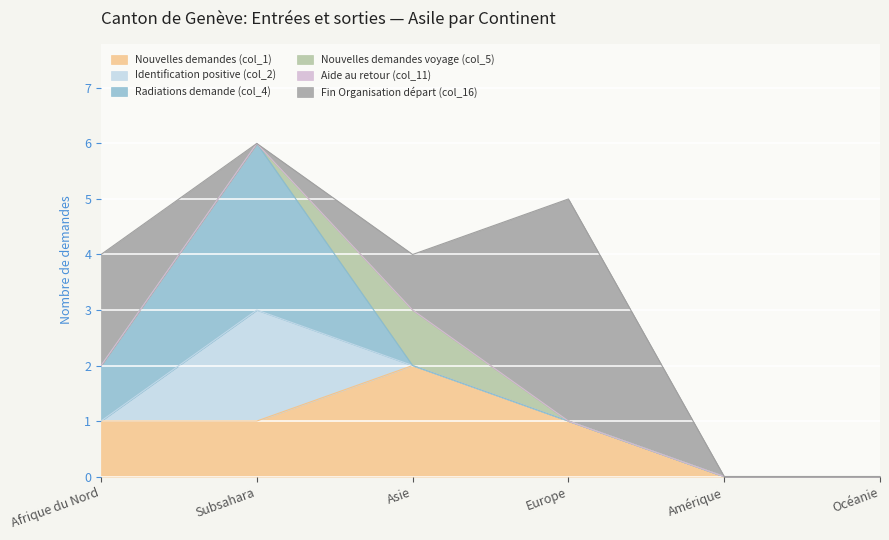

After their last crossing, which series has the higher values: Radiations demande (col_4) or Nouvelles demandes voyage (col_5)?

Nouvelles demandes voyage (col_5)